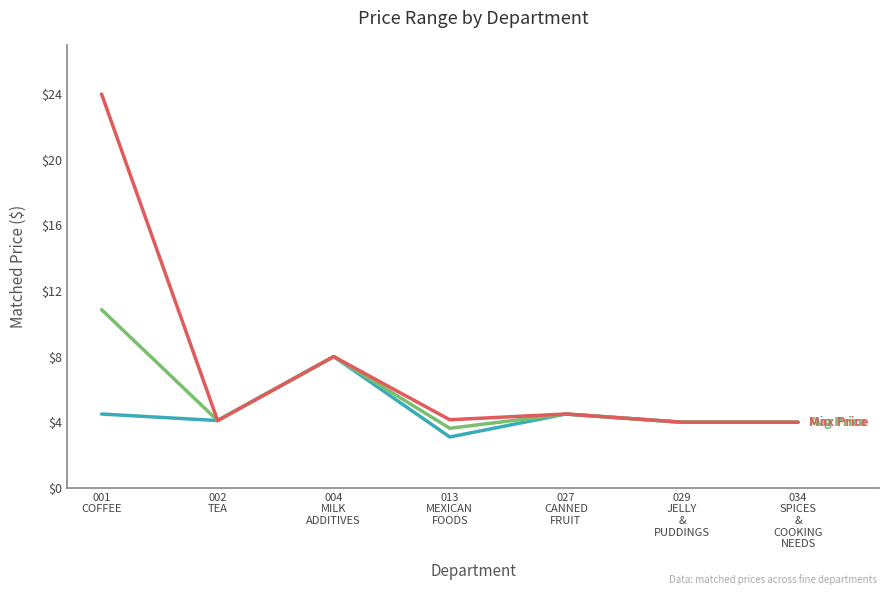

What is the greatest value displayed?

24.0